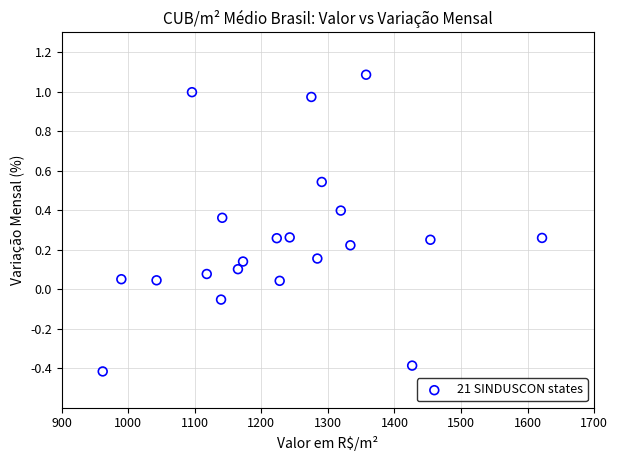

What is the range of Y values (max minus min)?

1.5